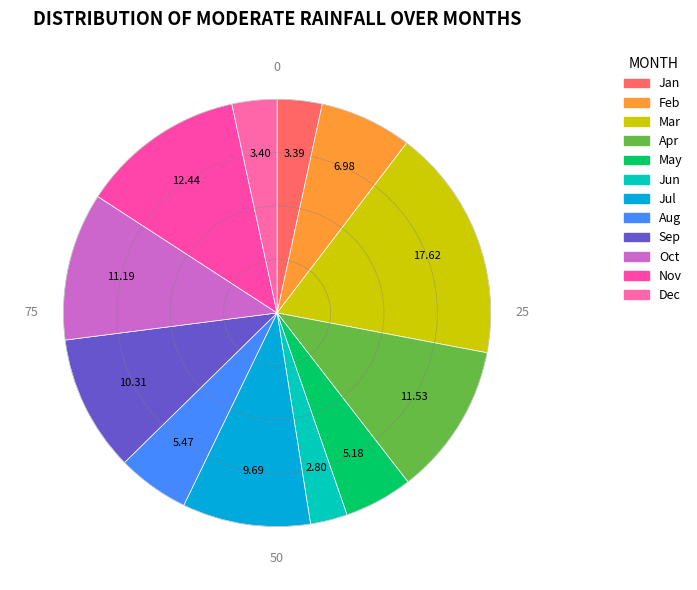

How many slices are in this pie chart?

12